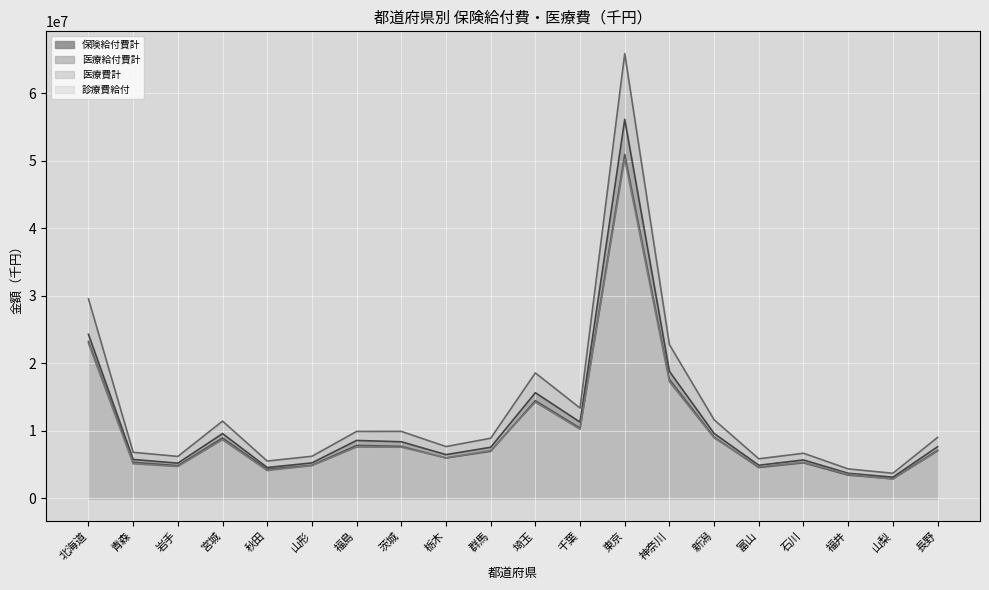

How many interior local peaks does the 医療費計 series have?

5